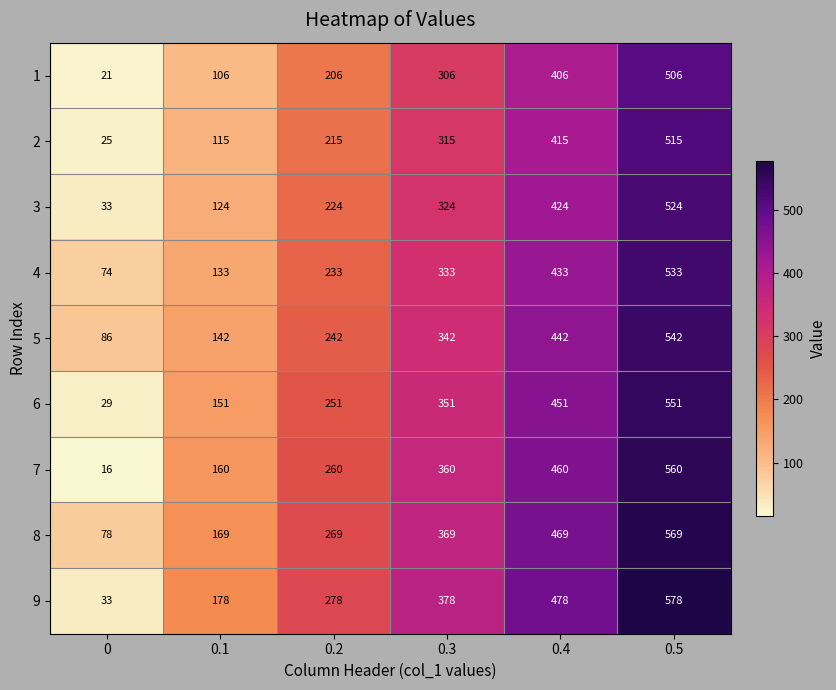

What is the difference between the highest and lowest values at 0.1?

72